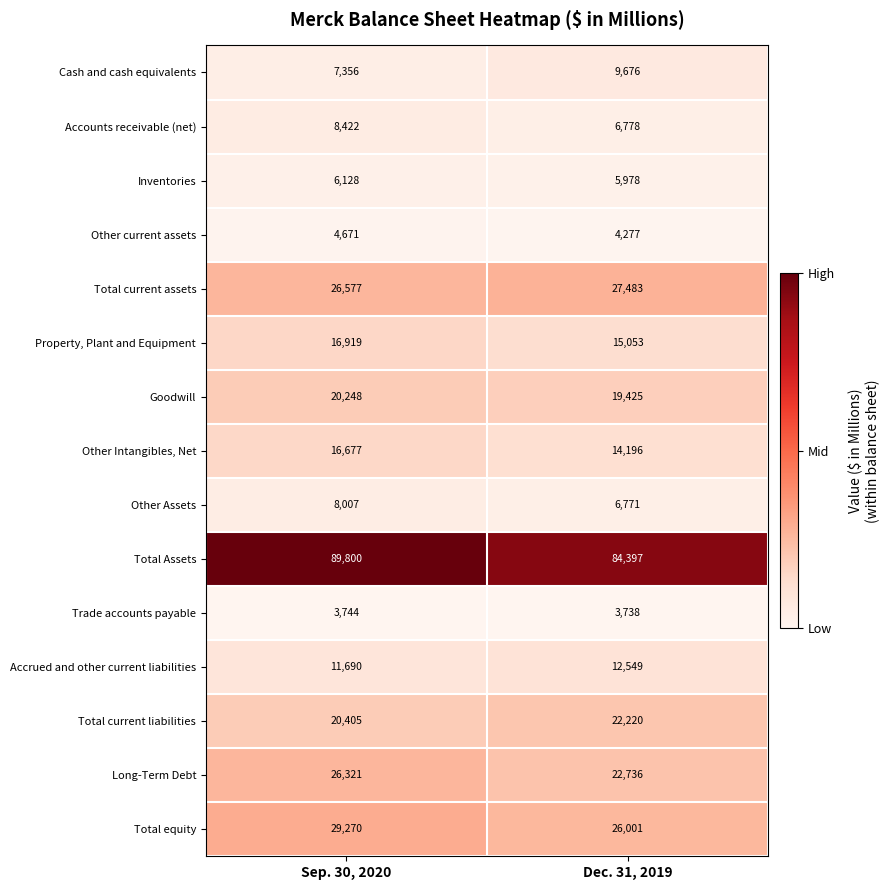

How many series are shown in this chart?

15